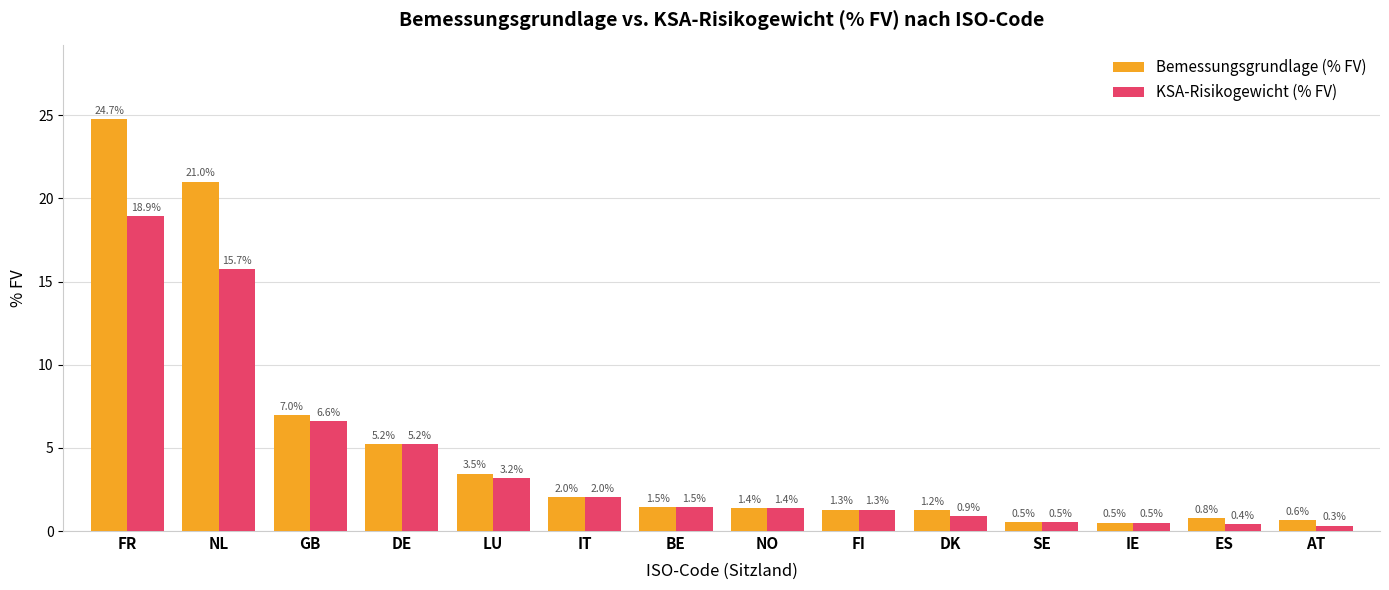

Which series has the largest range (max minus min)?

Bemessungsgrundlage (% FV)